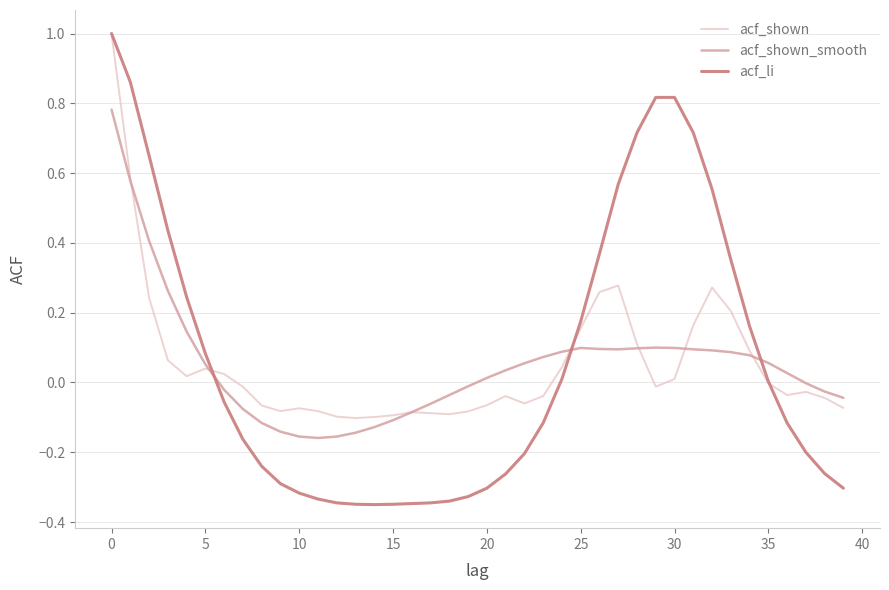

What is the maximum value shown in the chart?

1.0